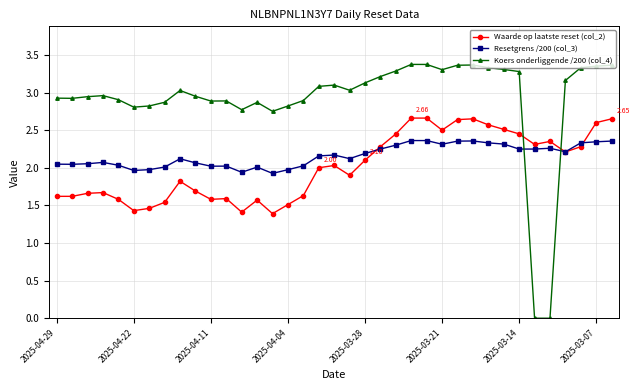

True or false: Koers onderliggende /200 (col_4) and Resetgrens /200 (col_3) intersect in this chart.

True